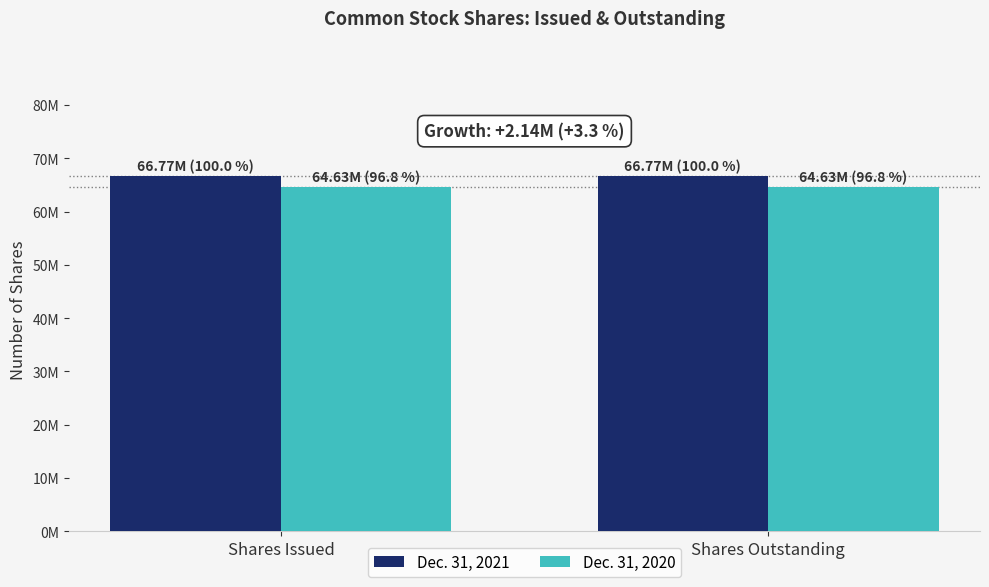

Reading right to left, list all the values displayed in this chart.

Dec. 31, 2021: 66767450	66767450
Dec. 31, 2020: 64625071	64625071